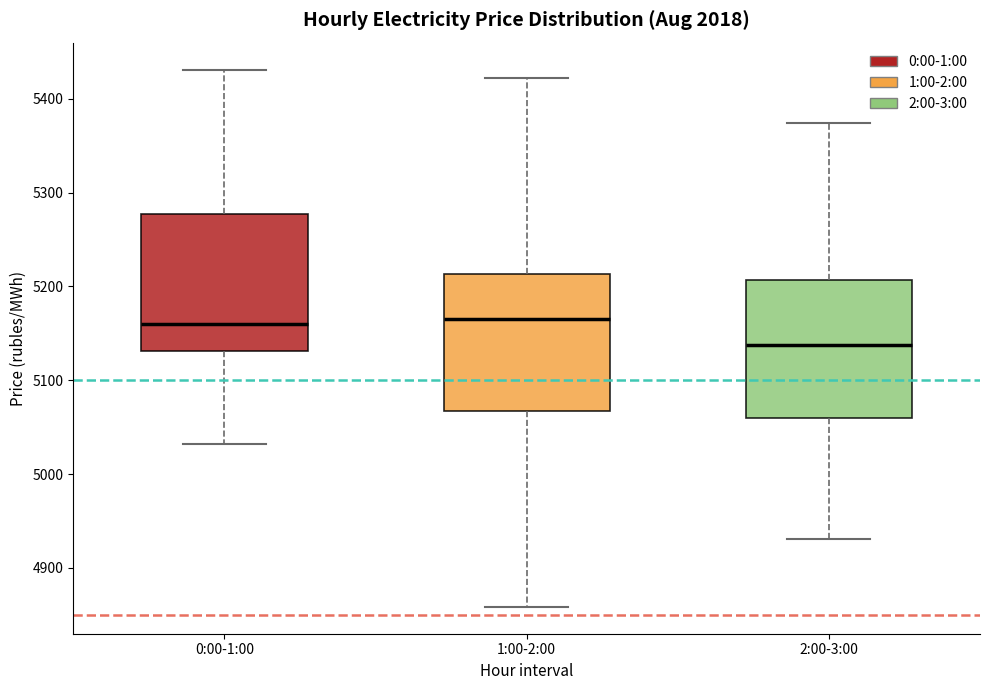

Reading left to right, transcribe this box plot: for each box, give where its median line is, the range the box spans, and where its two whiskers end, as read against the y-axis. The values are not printed on the chart, so give them approximately, as read against the axis.

0:00-1:00: median 5160, box 5130 to 5280, whiskers 5030 to 5430
1:00-2:00: median 5170, box 5070 to 5210, whiskers 4860 to 5420
2:00-3:00: median 5140, box 5060 to 5210, whiskers 4930 to 5370